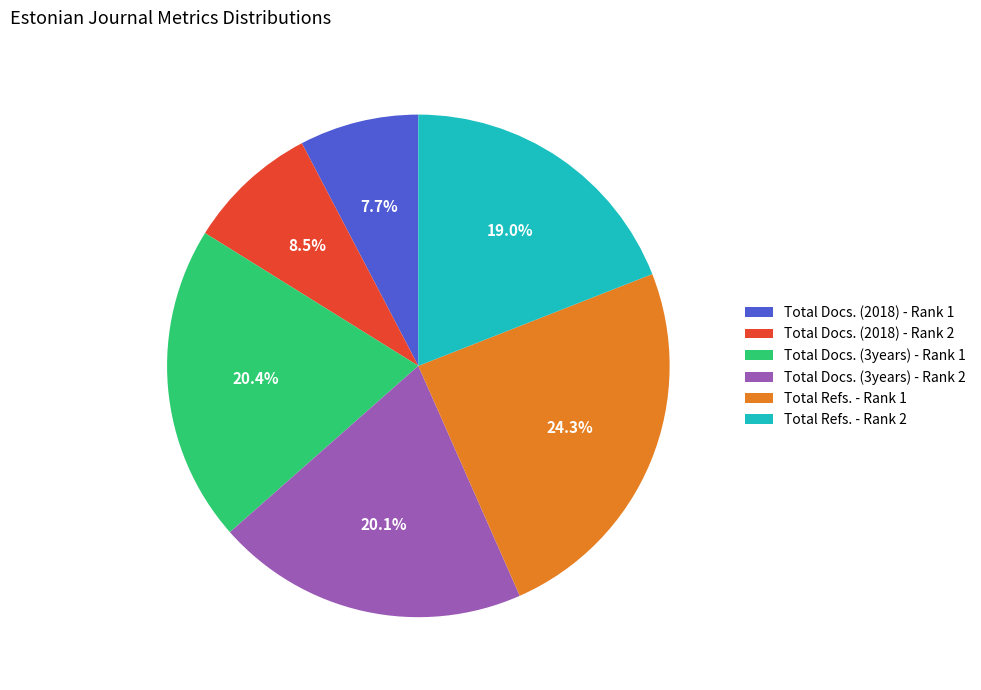

Combined, do Total Docs. (2018) - Rank 1 and Total Docs. (2018) - Rank 2 account for over 50%?

No